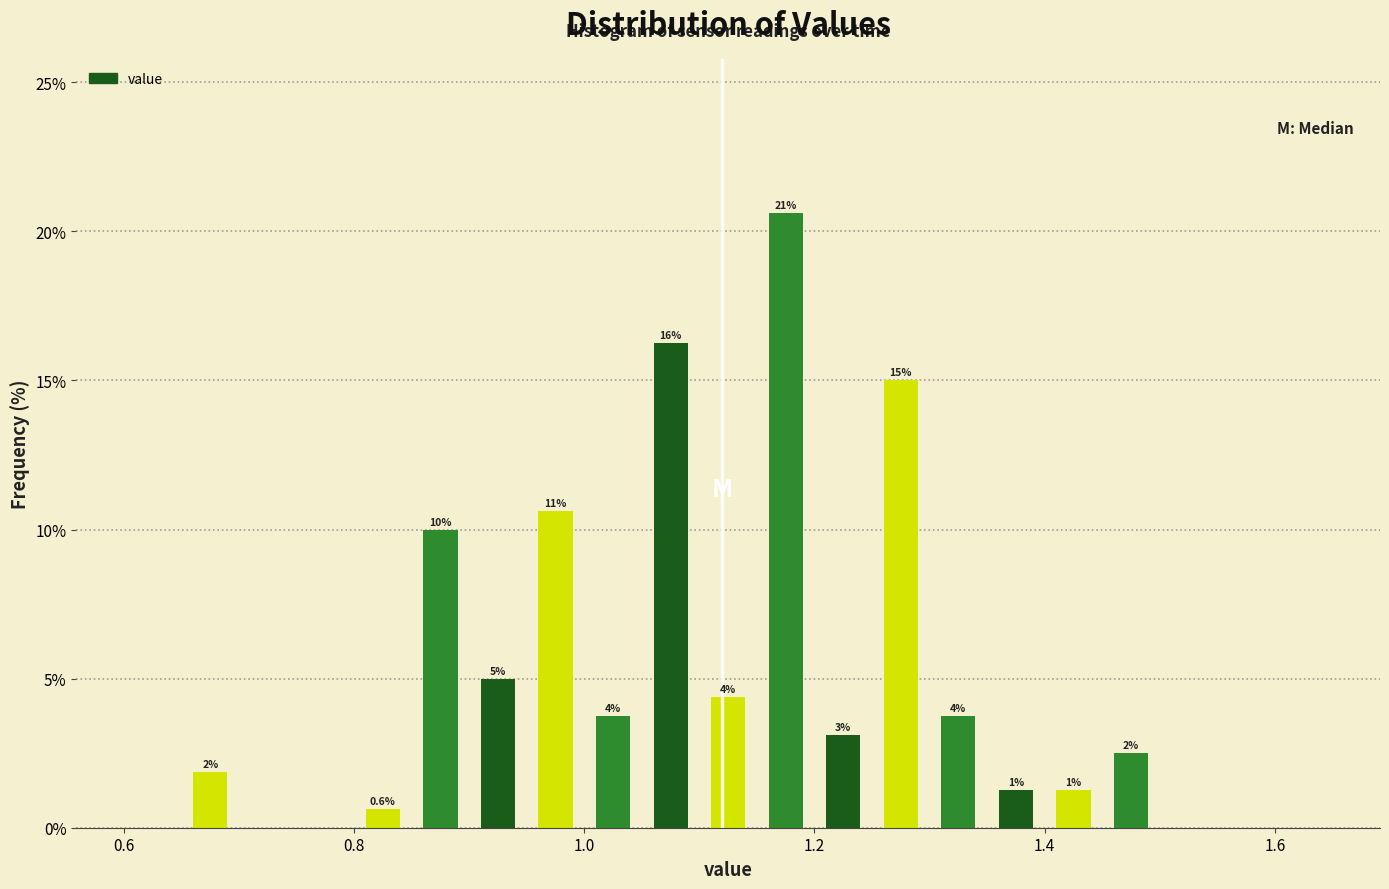

Around what value on the x-axis is the tallest bar? Give the approximate position of its centre, as read against the axis.

1.18